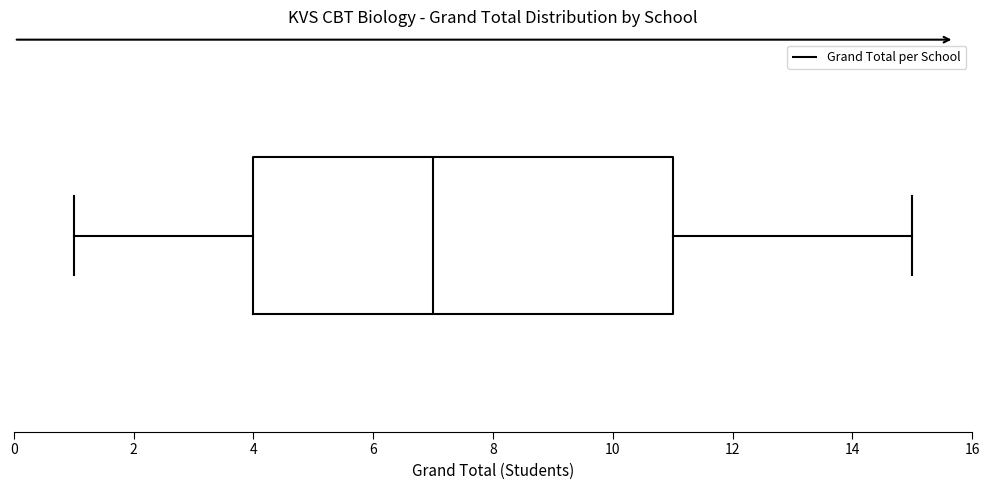

Read this box plot against the x-axis: the position of the median line, the range covered by the box, and the ends of both whiskers. The values are not printed on the chart, so give them approximately, as read against the axis.

median 7, box 4 to 11, whiskers 1 to 15